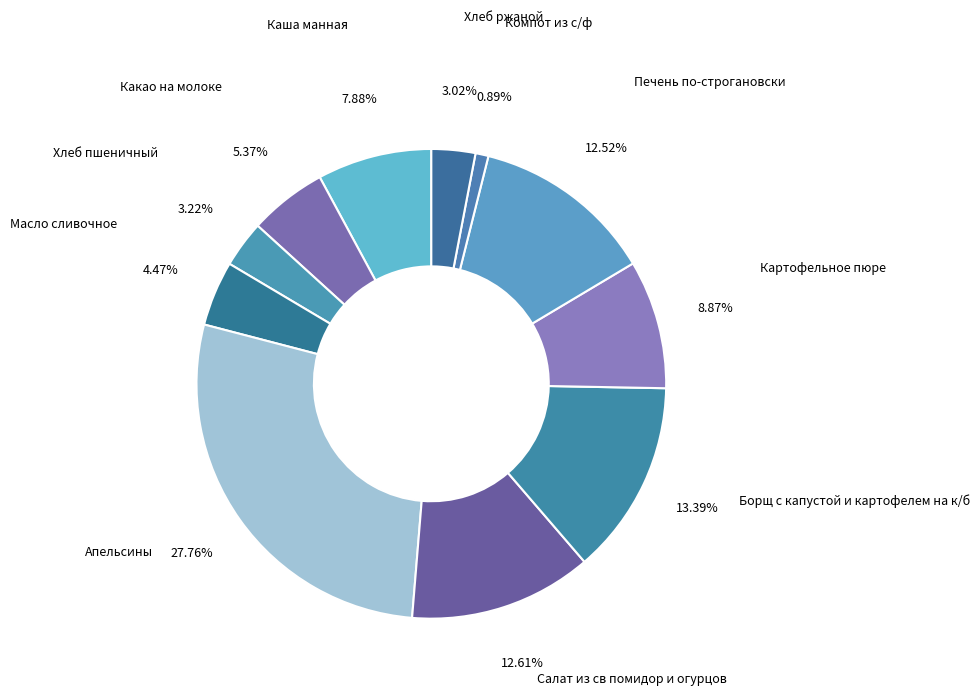

Count the number of slices in the pie.

11